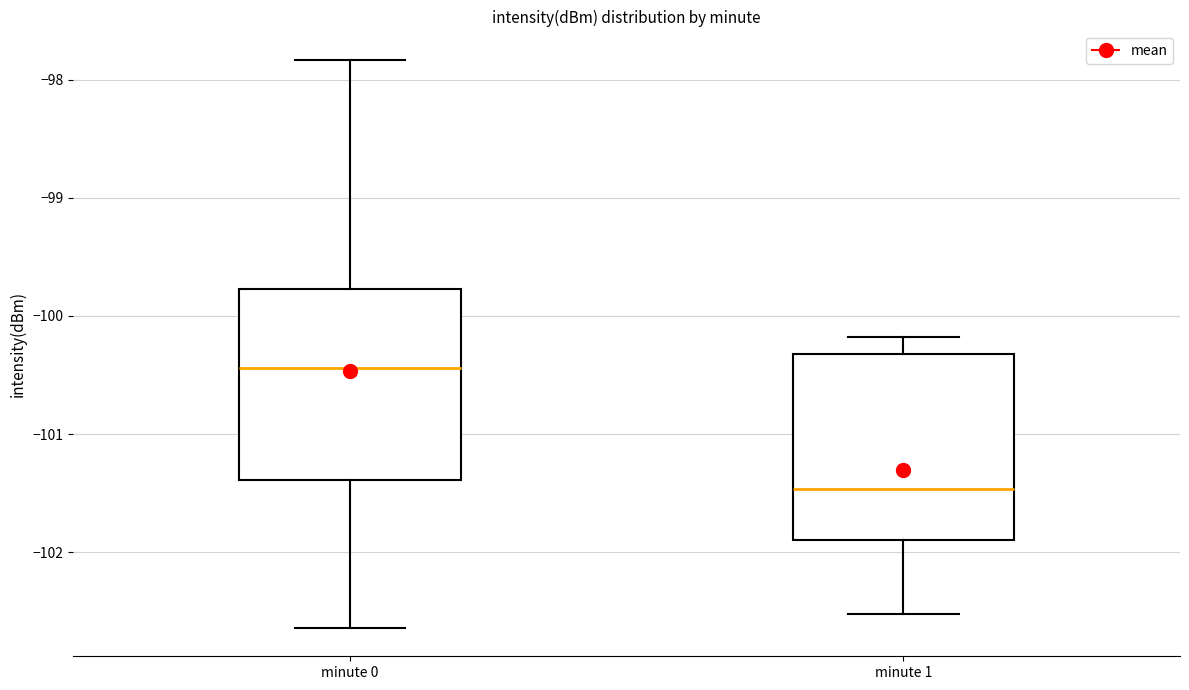

Which box's median line is the highest?

minute 0